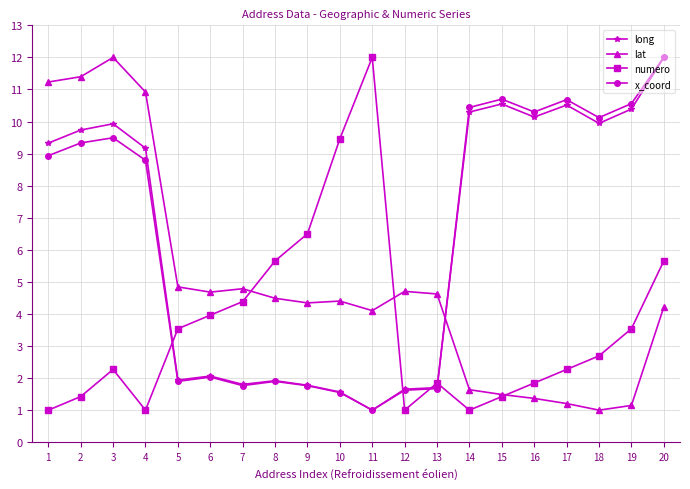

Where is the first local minimum for x_coord?

5